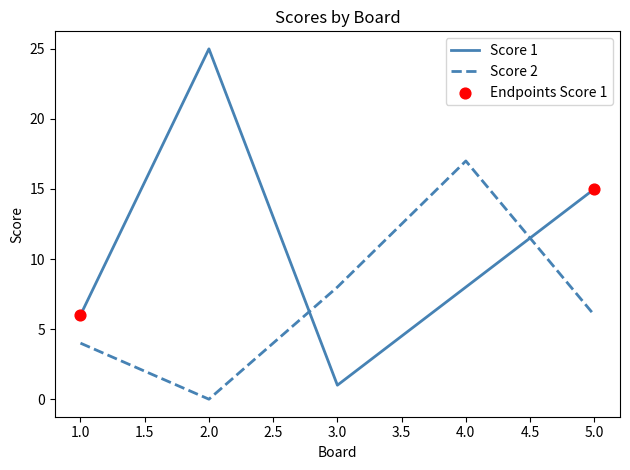

Which series changed the most between 3.0 and 4.0?

Score 2